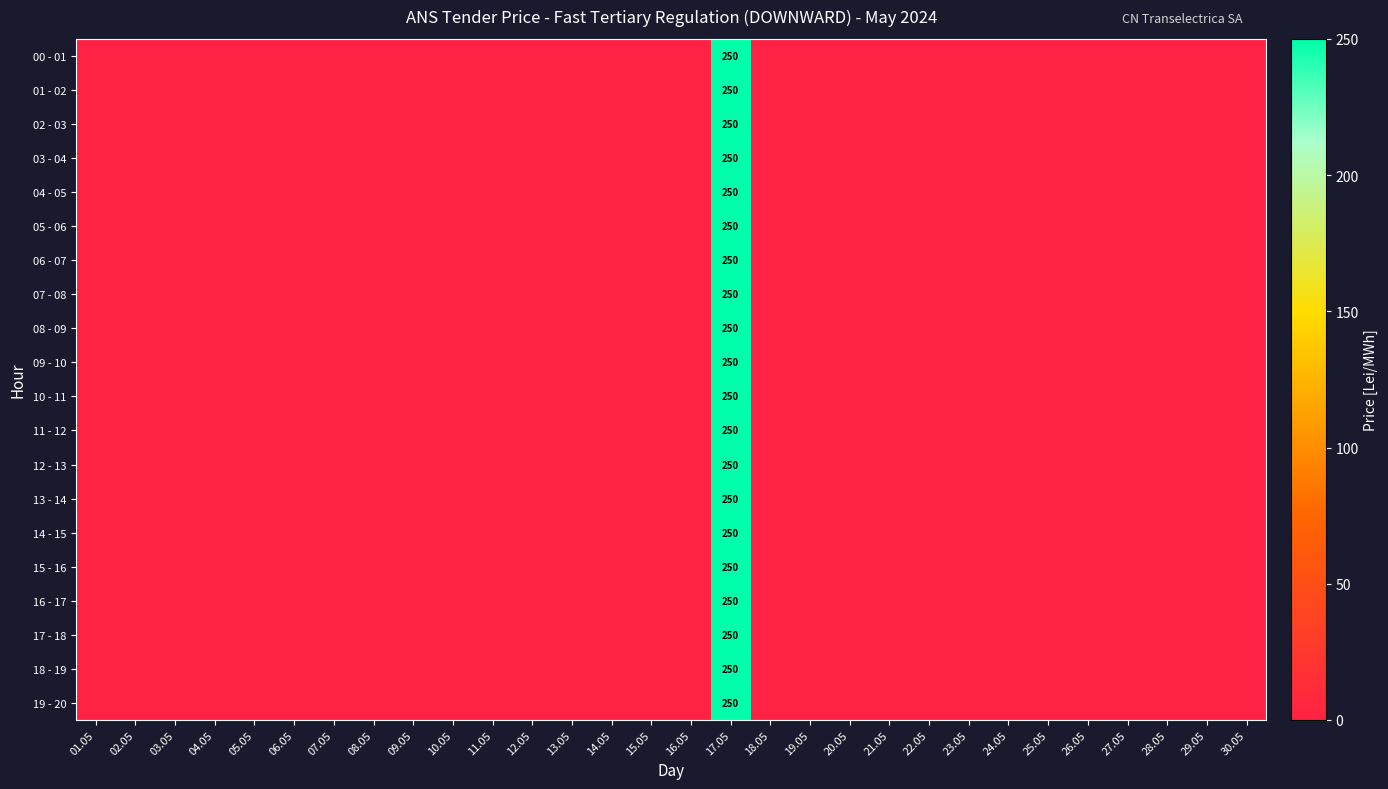

How many distinct data groups are displayed?

20